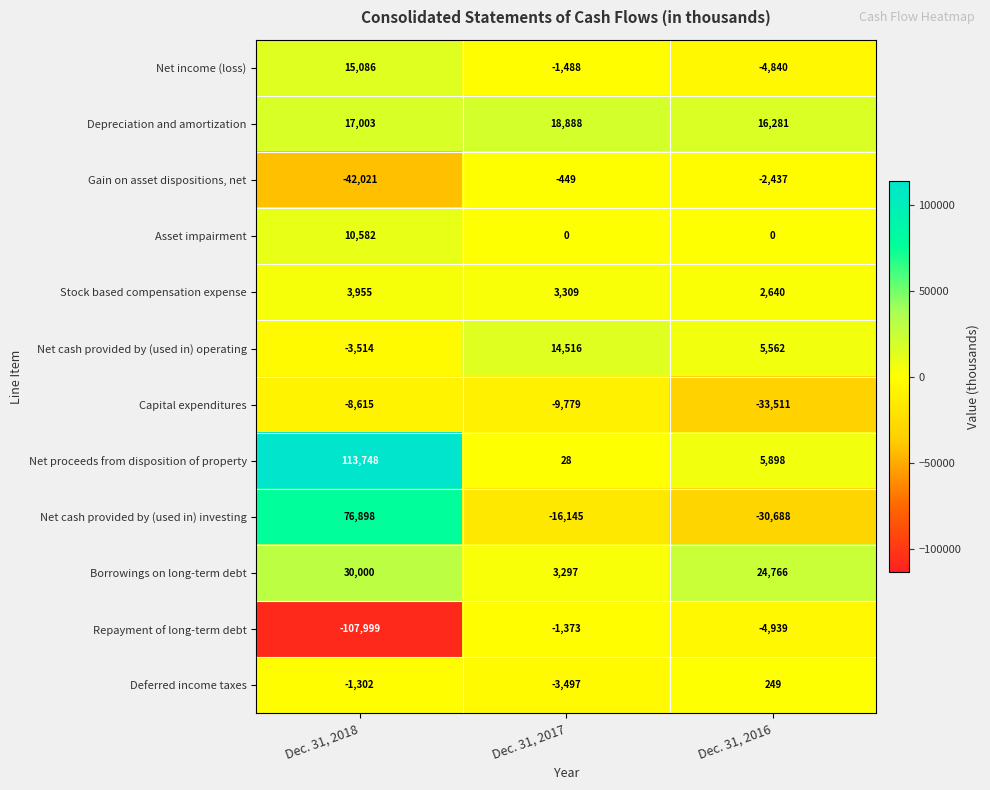

At which label does Gain on asset dispositions, net reach its peak?

Dec. 31, 2017